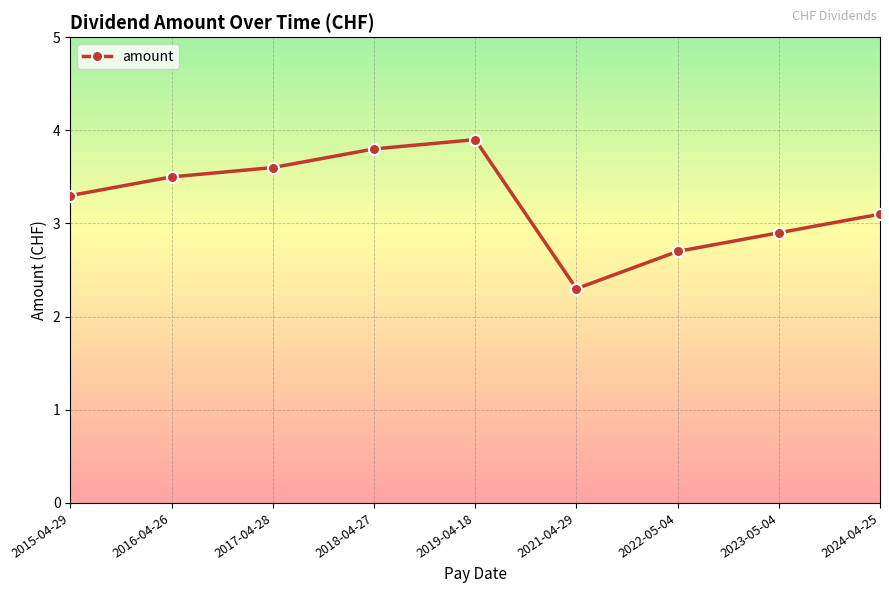

Read the value at 2023-05-04.

2.9